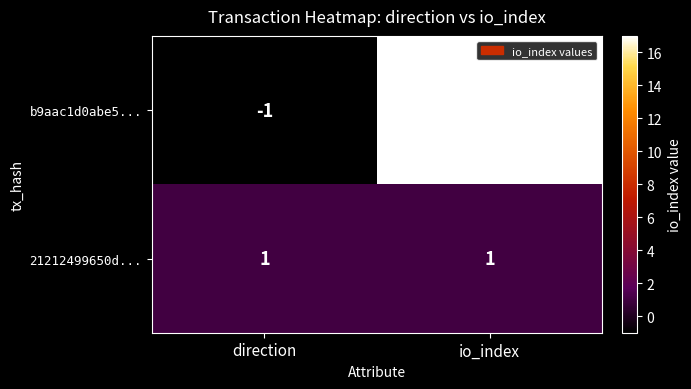

How many distinct data groups are displayed?

2